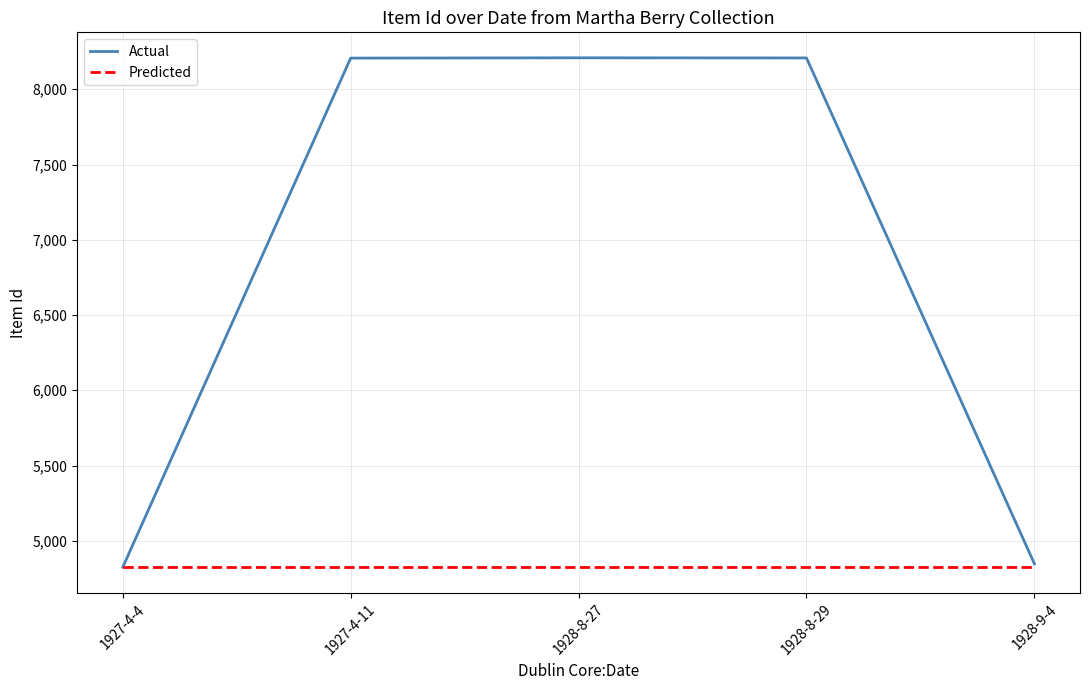

True or false: Predicted has a value of 4824 at 1928-8-29.

True